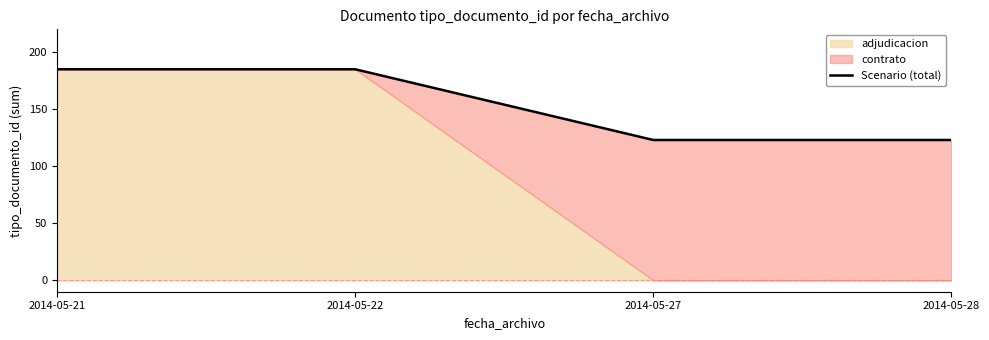

At which label is the value closest to 154?

2014-05-21